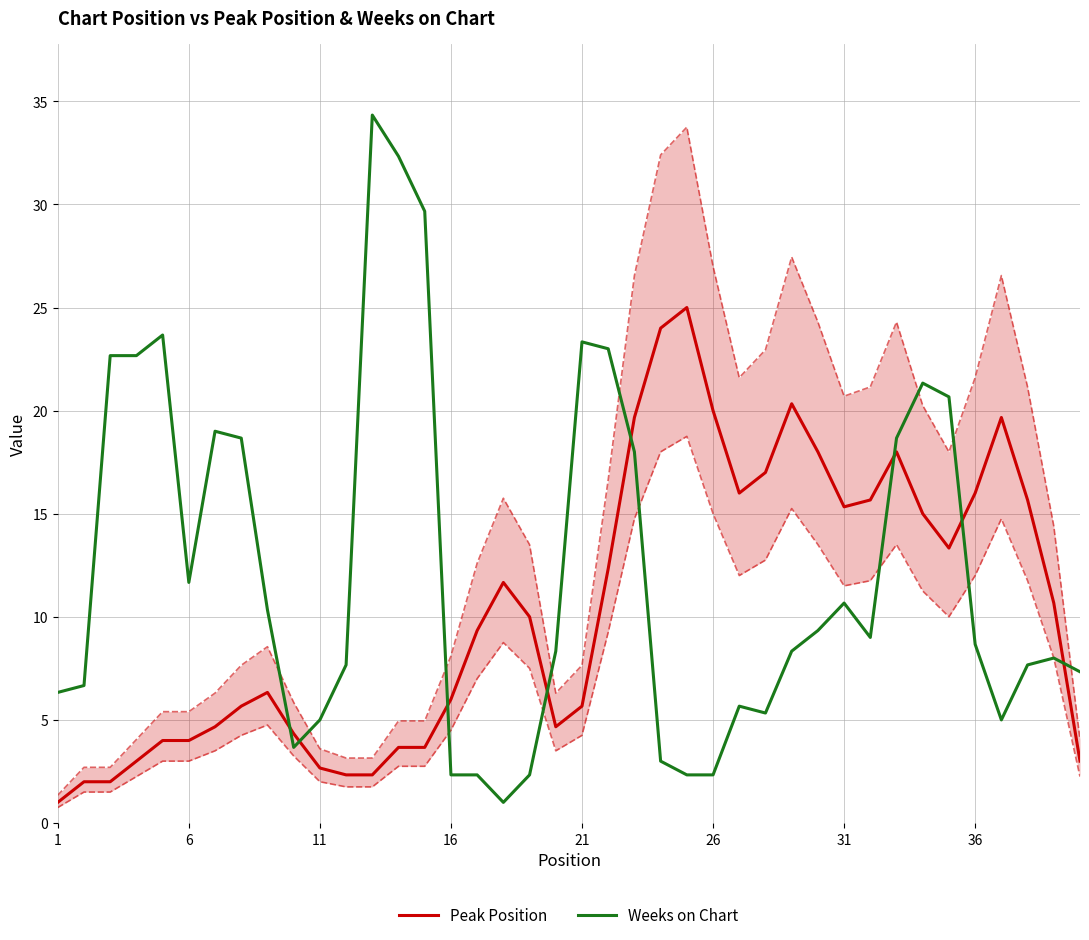

True or false: Peak Position and Weeks on Chart intersect in this chart.

True